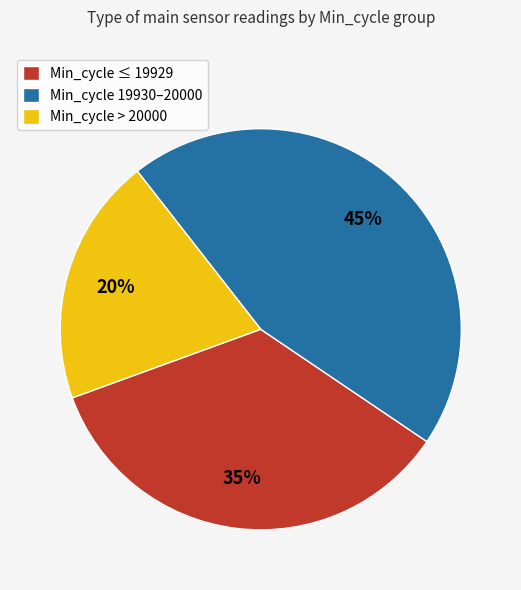

To the nearest percent, what percentage of the pie is Min_cycle > 20000?

20%